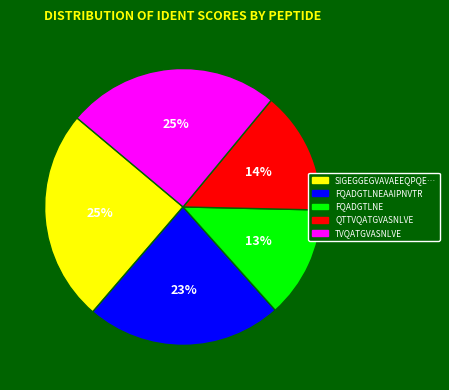

To the nearest percent, what is the difference between the largest and smallest slice percentages?

12%